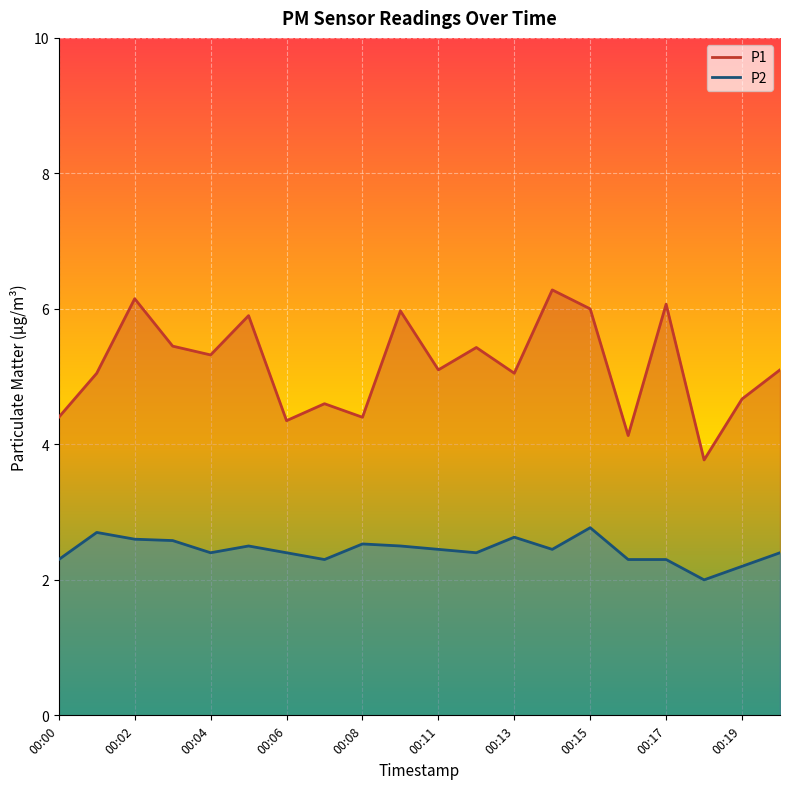

True or false: P2 and P1 intersect in this chart.

False